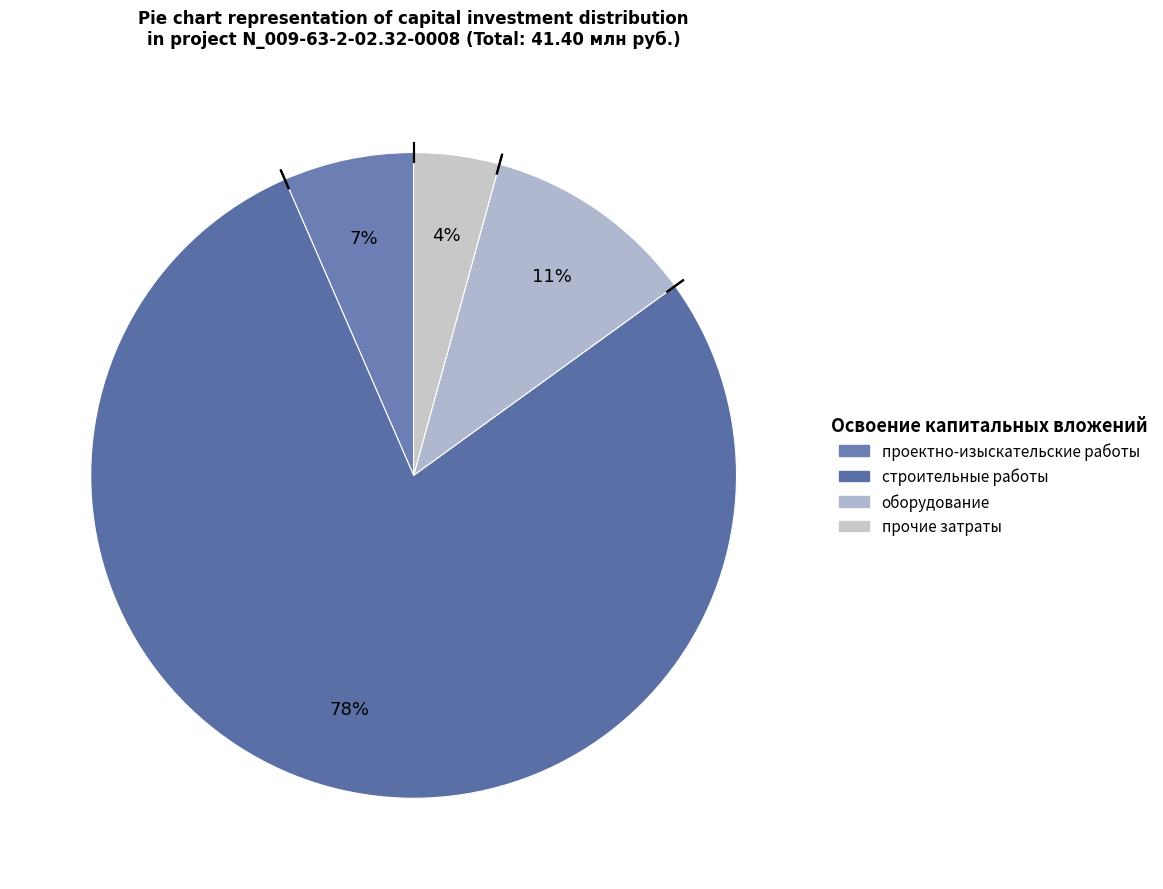

Count the number of slices in the pie.

4